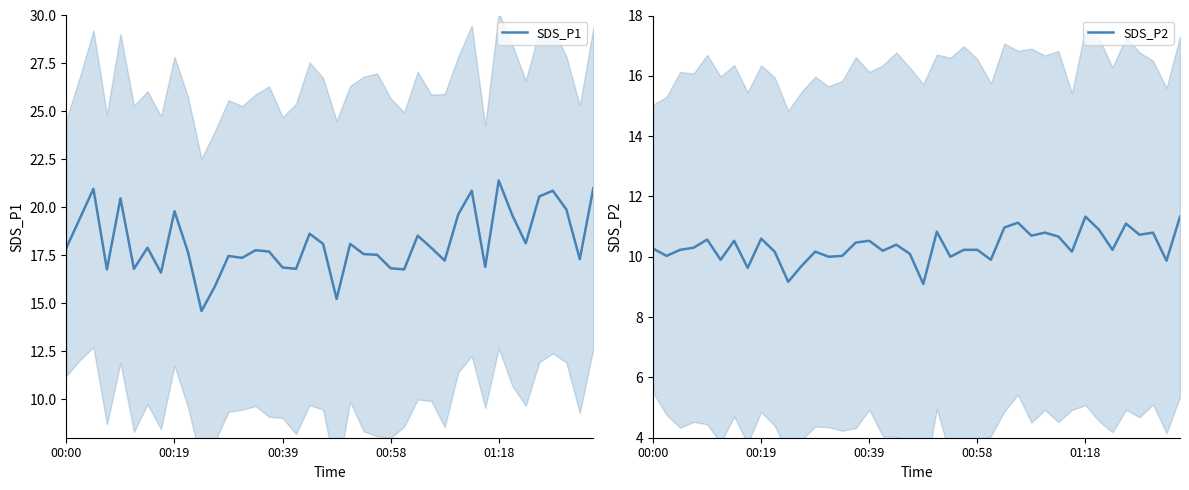

True or false: SDS_P1 has more than 0 points higher than both neighbors.

True